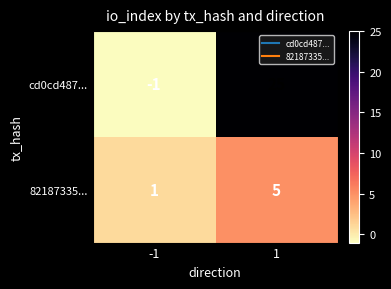

What is the difference between the maximum and minimum values in the cd0cd487... series?

26